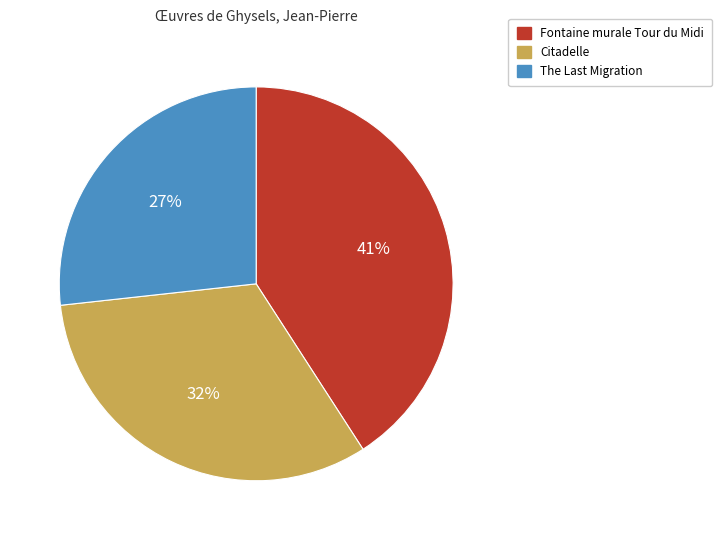

Which category has the smallest portion of the pie?

The Last Migration